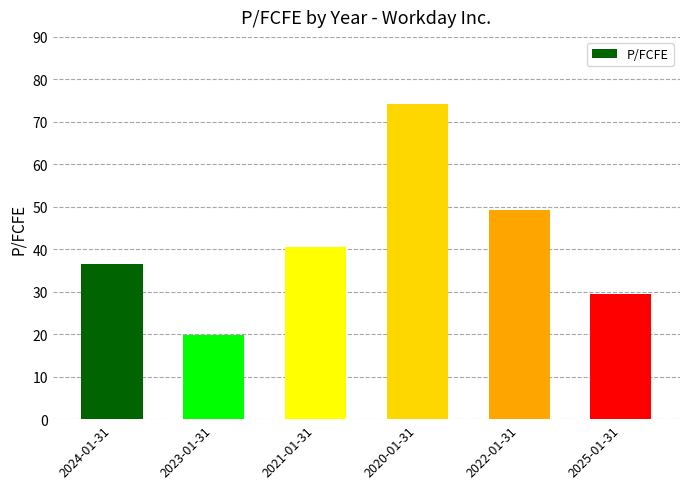

Are the bars horizontal?

No